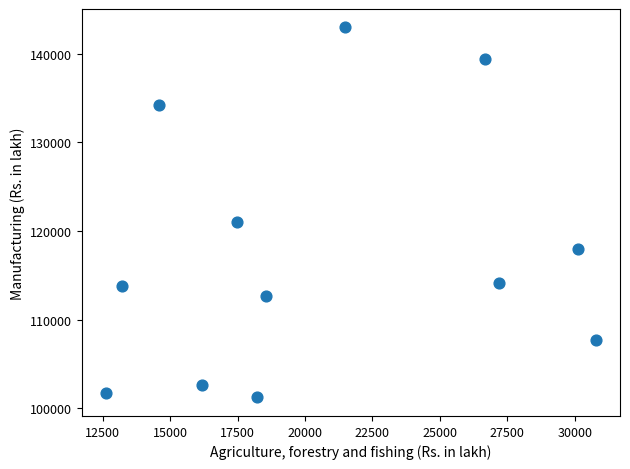

What is the average X value?

20591